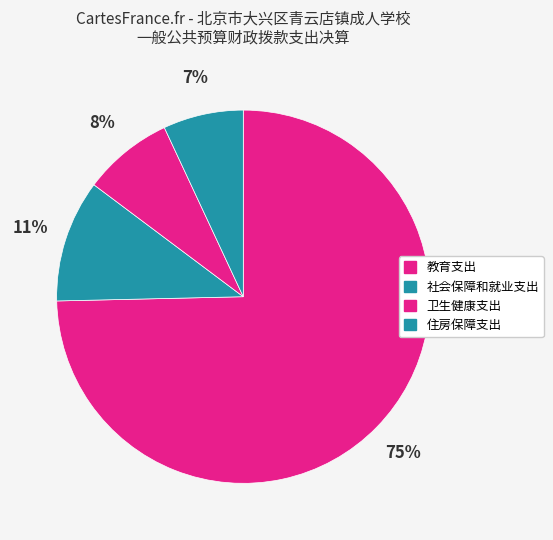

What percentage do 教育支出 and 住房保障支出 together represent?

81.6%